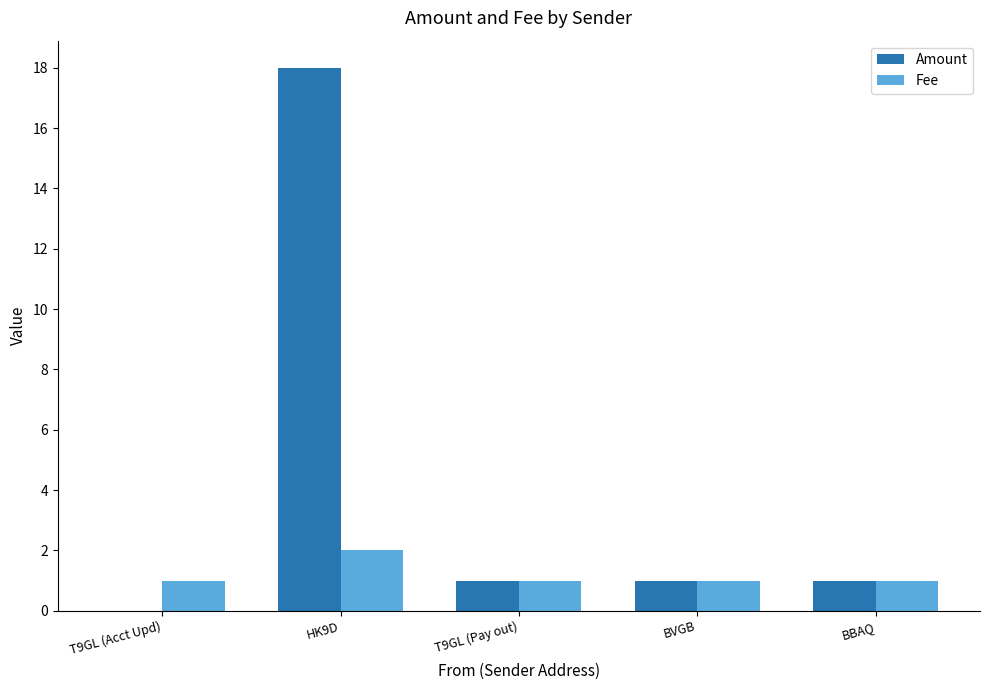

Are the bars horizontal?

No